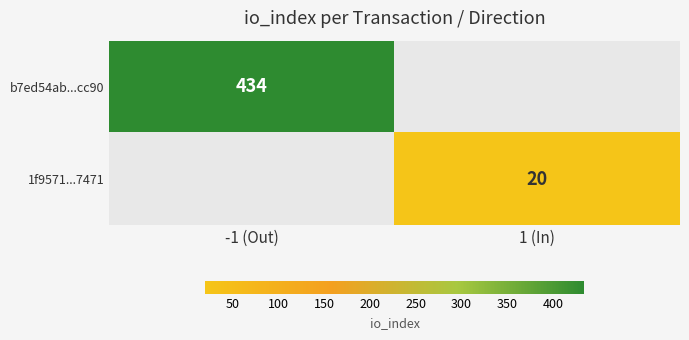

The value of b7ed54ab...cc90 at -1 (Out) is 582. True or false?

False